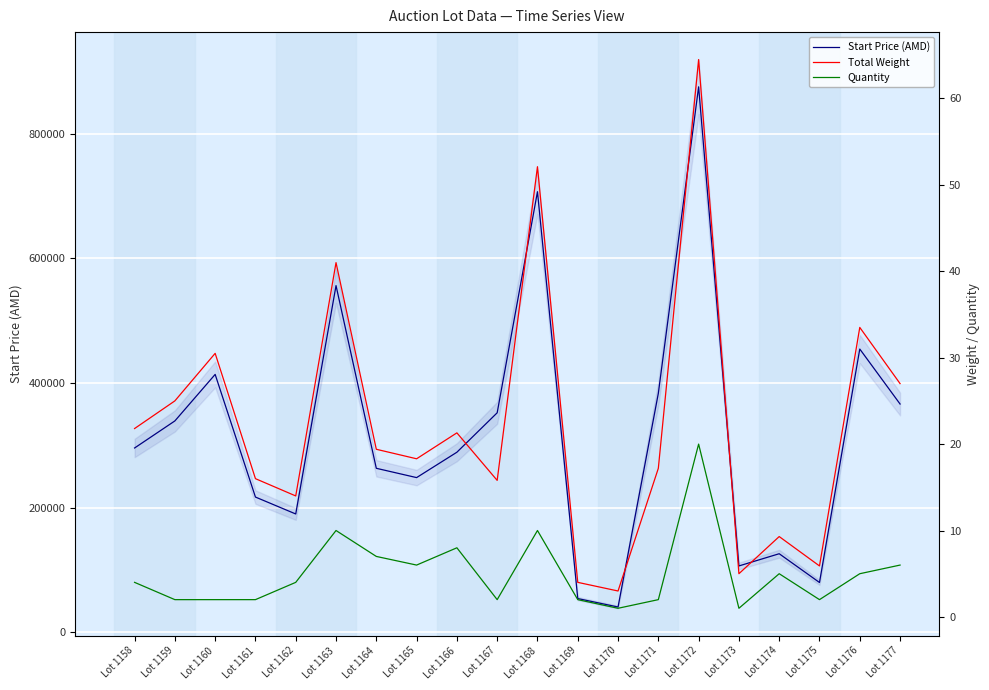

List the series in order of their peak value, lowest first.

Quantity, Total Weight, Start Price (AMD)